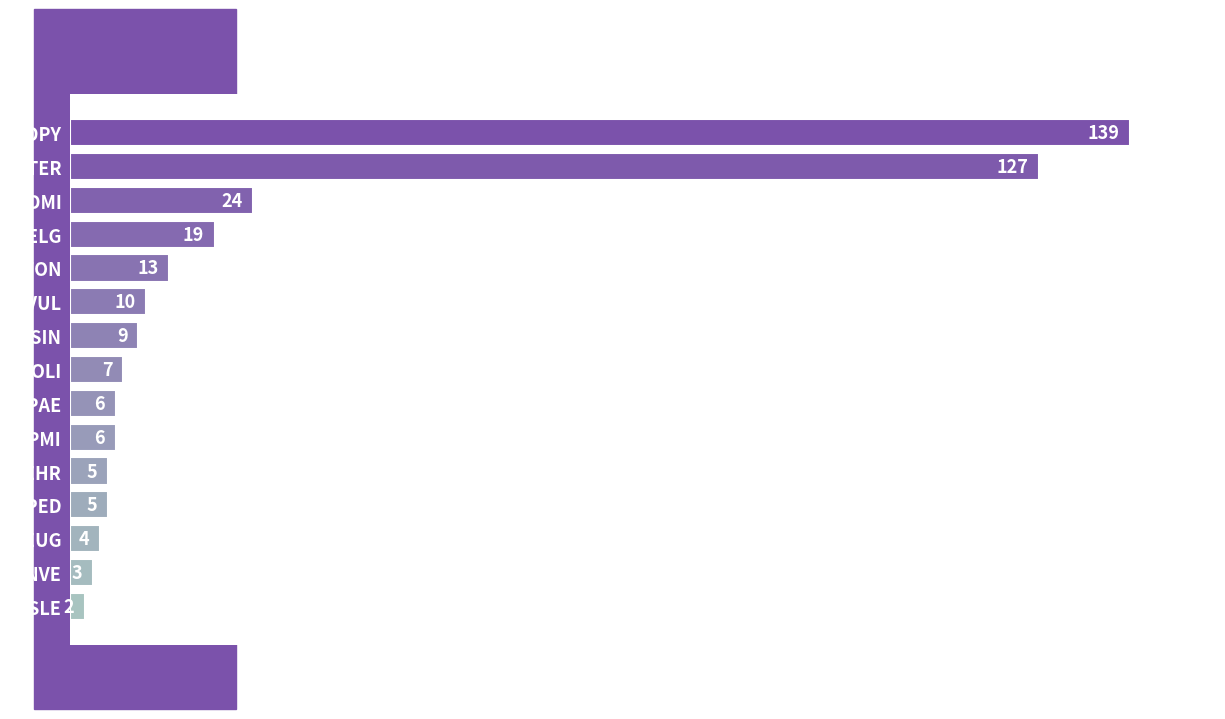

Are the bars grouped side by side (vs. stacked)?

No